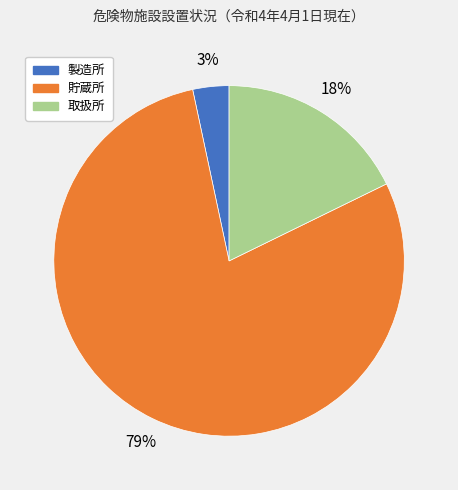

To the nearest percent, what percentage of the pie is 貯蔵所?

79%